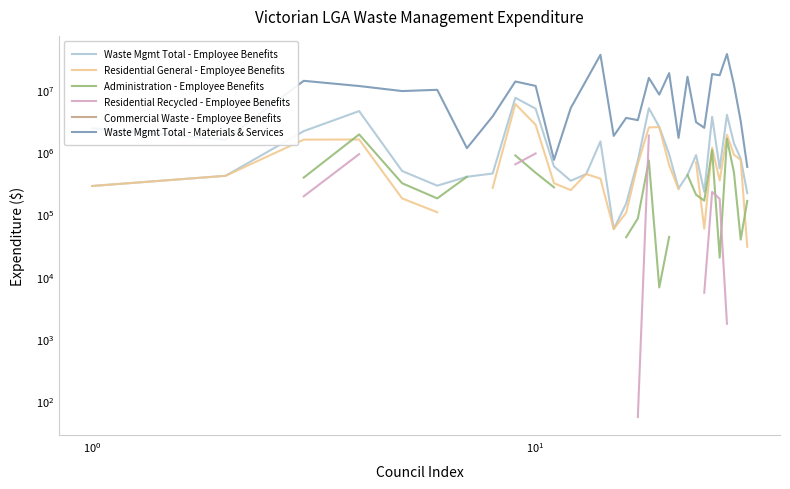

True or false: Commercial Waste - Employee Benefits and Residential Recycled - Employee Benefits cross at least once.

False